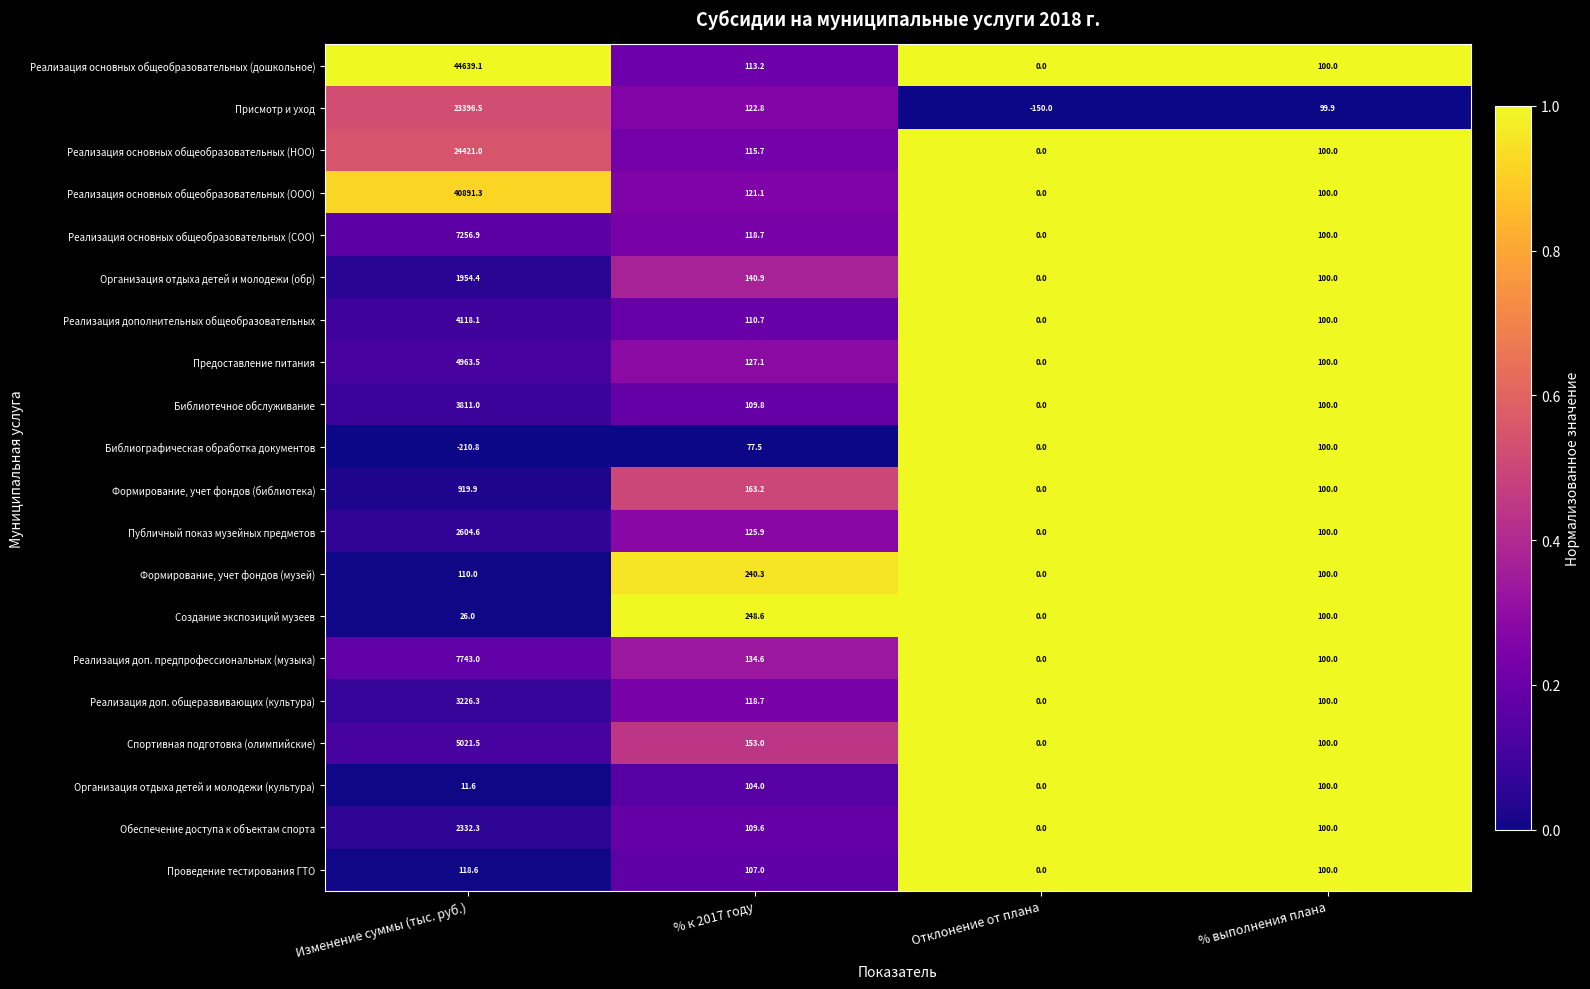

Count the number of data series in this chart.

20